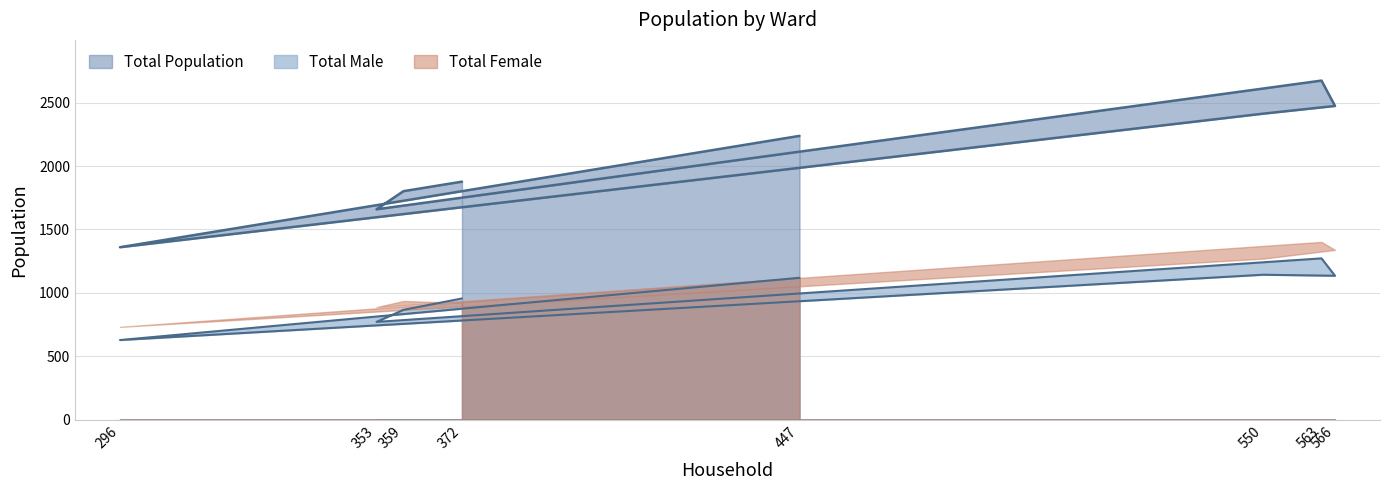

Rank the categories by Total Population value from lowest to highest.

296, 353, 359, 372, 447, 550, 566, 563